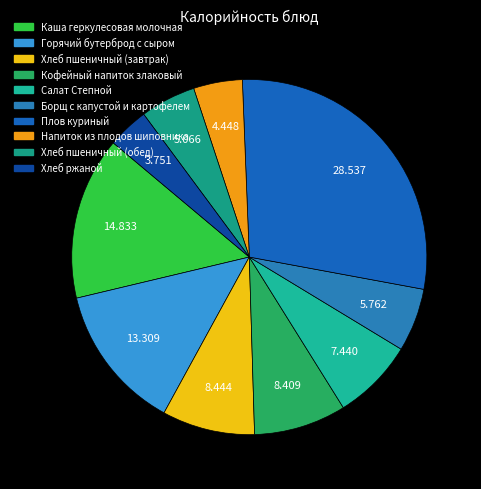

Is it true that Борщ с капустой и картофелем is 13% of the pie?

False